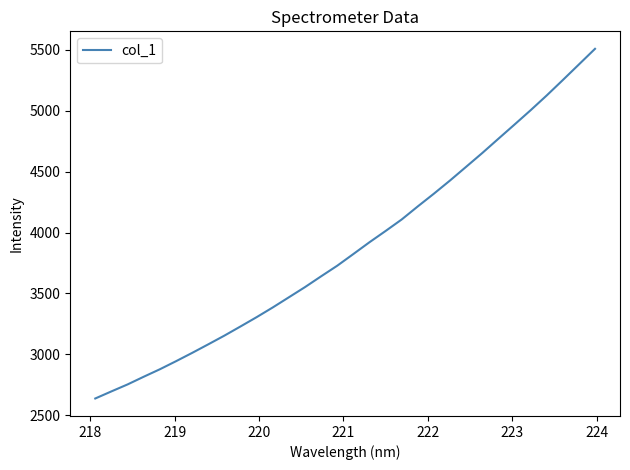

What is the greatest value displayed?

5508.3